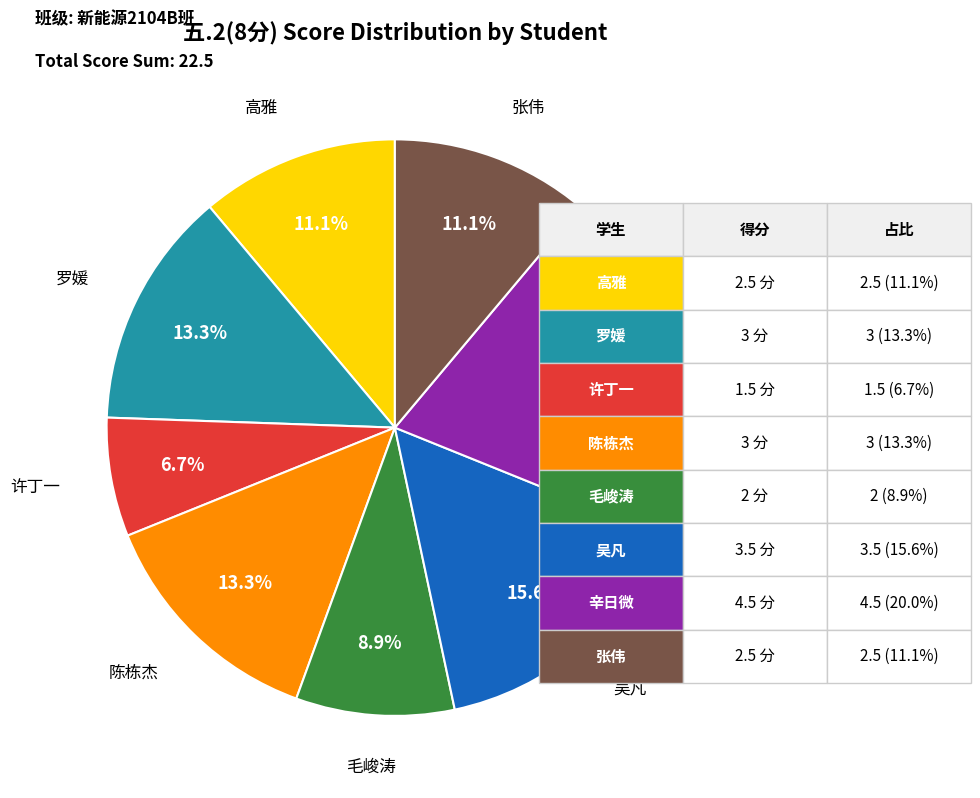

Is there any slice that represents more than half of the pie?

No